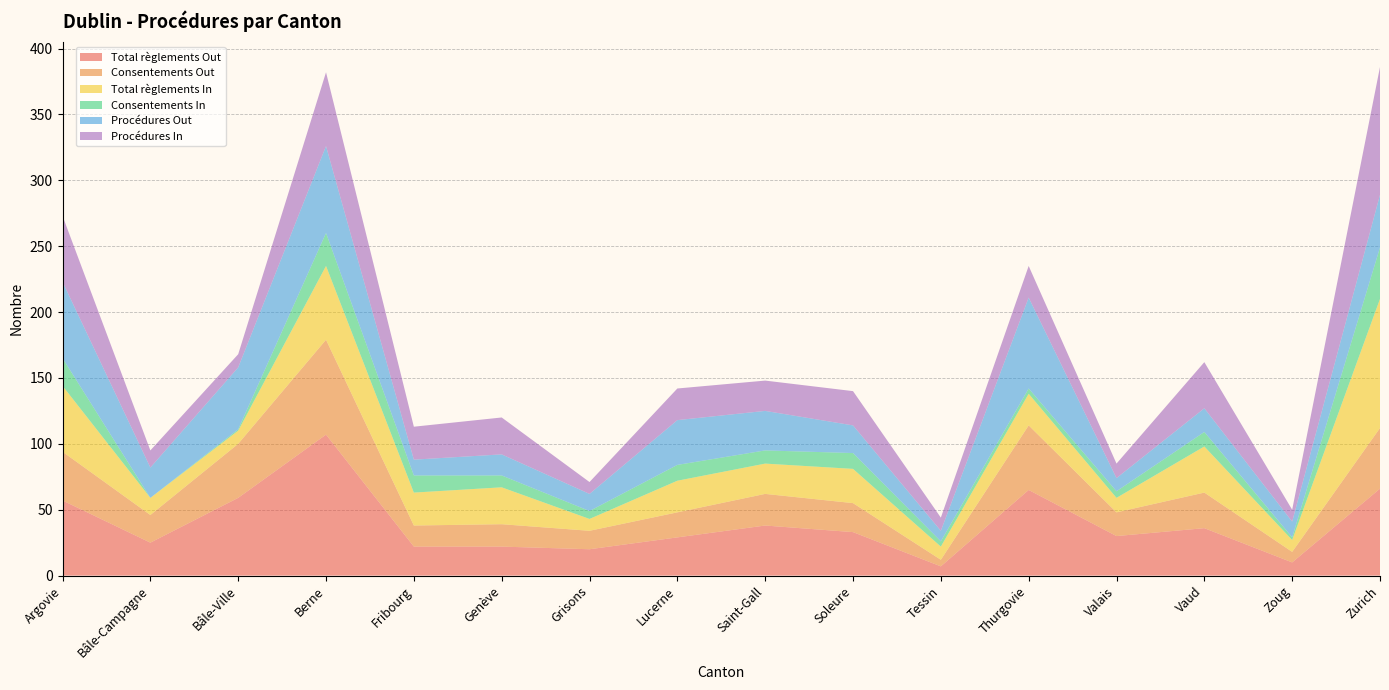

Reading left to right, list all the values displayed in this chart.

Total règlements Out: Argovie=57	Bâle-Campagne=25	Bâle-Ville=59	Berne=107	Fribourg=22	Genève=22	Grisons=20	Lucerne=29	Saint-Gall=38	Soleure=33	Tessin=7	Thurgovie=65	Valais=30	Vaud=36	Zoug=10	Zurich=66
Consentements Out: Argovie=37	Bâle-Campagne=21	Bâle-Ville=41	Berne=72	Fribourg=16	Genève=17	Grisons=14	Lucerne=19	Saint-Gall=24	Soleure=22	Tessin=5	Thurgovie=49	Valais=18	Vaud=27	Zoug=8	Zurich=46
Total règlements In: Argovie=50	Bâle-Campagne=13	Bâle-Ville=10	Berne=56	Fribourg=25	Genève=28	Grisons=9	Lucerne=24	Saint-Gall=23	Soleure=26	Tessin=10	Thurgovie=24	Valais=11	Vaud=35	Zoug=9	Zurich=98
Consentements In: Argovie=21	Bâle-Campagne=0	Bâle-Ville=1	Berne=25	Fribourg=13	Genève=9	Grisons=6	Lucerne=12	Saint-Gall=10	Soleure=12	Tessin=4	Thurgovie=4	Valais=5	Vaud=11	Zoug=2	Zurich=39
Procédures Out: Argovie=58	Bâle-Campagne=23	Bâle-Ville=47	Berne=66	Fribourg=12	Genève=16	Grisons=13	Lucerne=34	Saint-Gall=30	Soleure=21	Tessin=8	Thurgovie=69	Valais=10	Vaud=18	Zoug=12	Zurich=40
Procédures In: Argovie=50	Bâle-Campagne=13	Bâle-Ville=10	Berne=56	Fribourg=25	Genève=28	Grisons=9	Lucerne=24	Saint-Gall=23	Soleure=26	Tessin=10	Thurgovie=24	Valais=11	Vaud=35	Zoug=9	Zurich=97